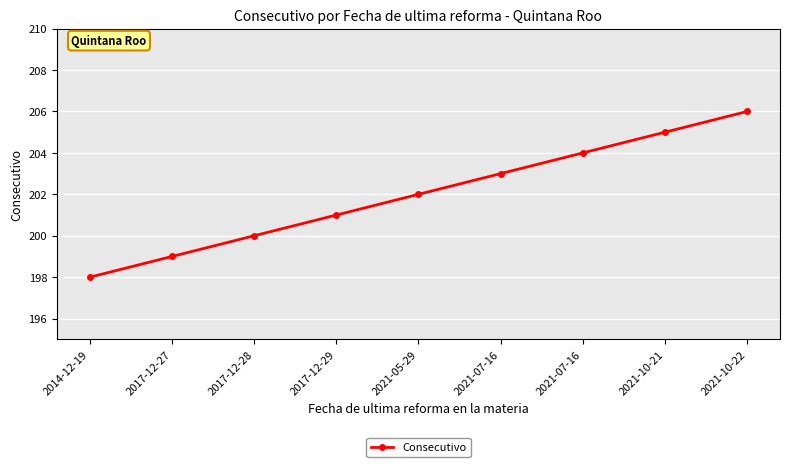

What is the change in value from 2021-05-29 to 2021-10-22?

+4